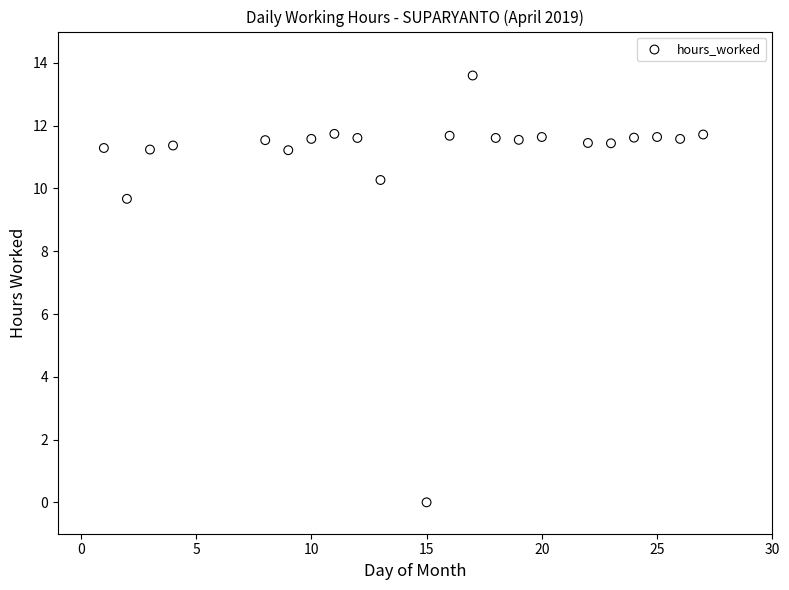

What Y value in the scatter plot is closest to 6?

9.7